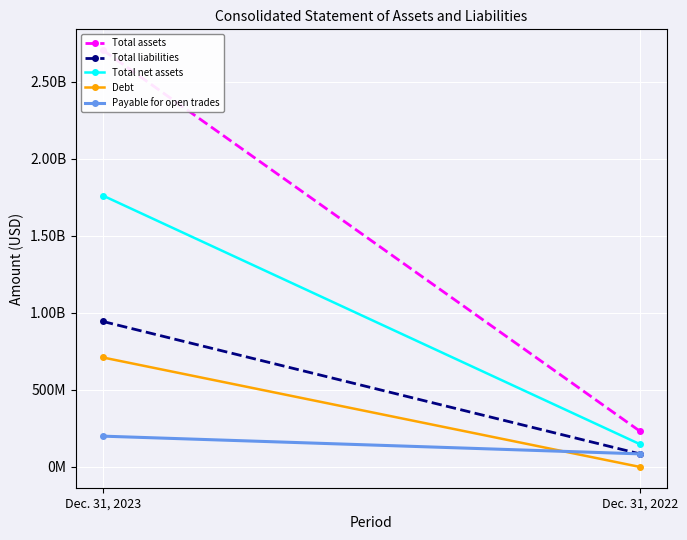

What is the difference between the maximum and minimum values in the Debt series?

710325000